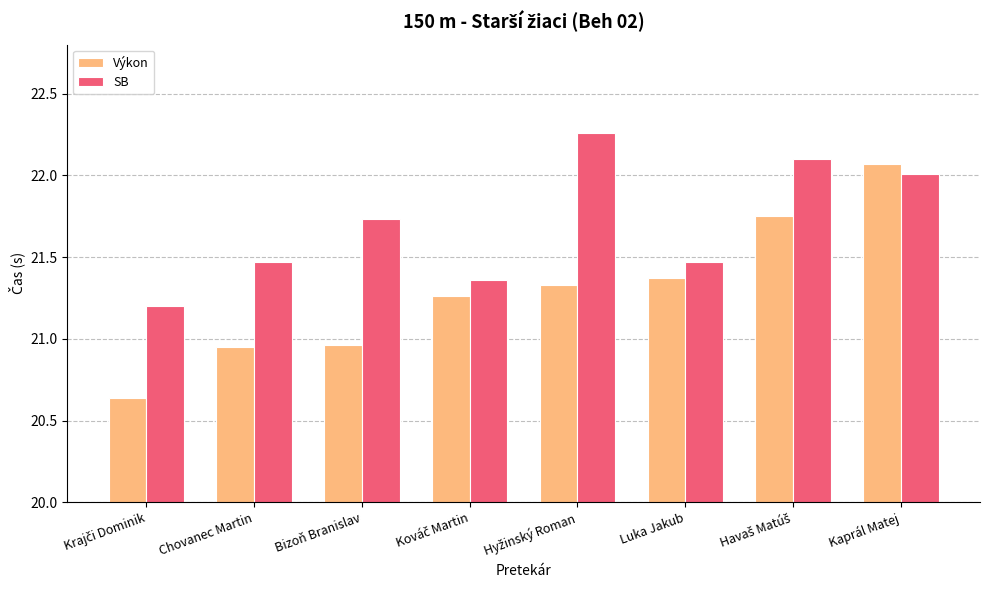

Which series has the widest spread of values?

Výkon